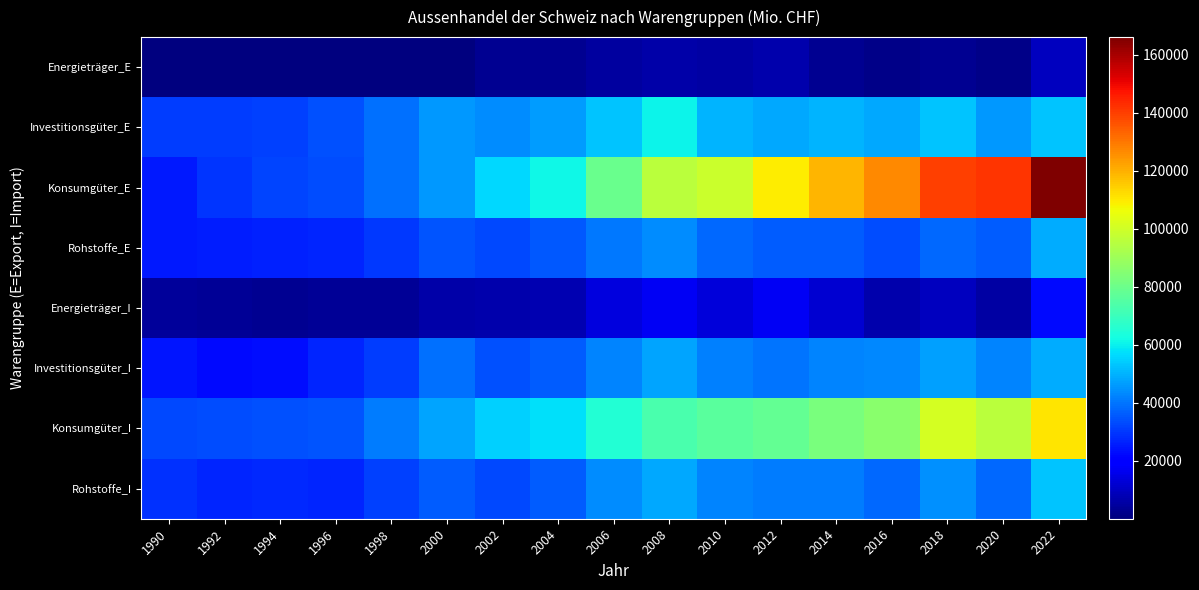

Rank the series by their maximum value, from lowest to highest.

Energieträger_E, Energieträger_I, Investitionsgüter_I, Rohstoffe_E, Rohstoffe_I, Investitionsgüter_E, Konsumgüter_I, Konsumgüter_E